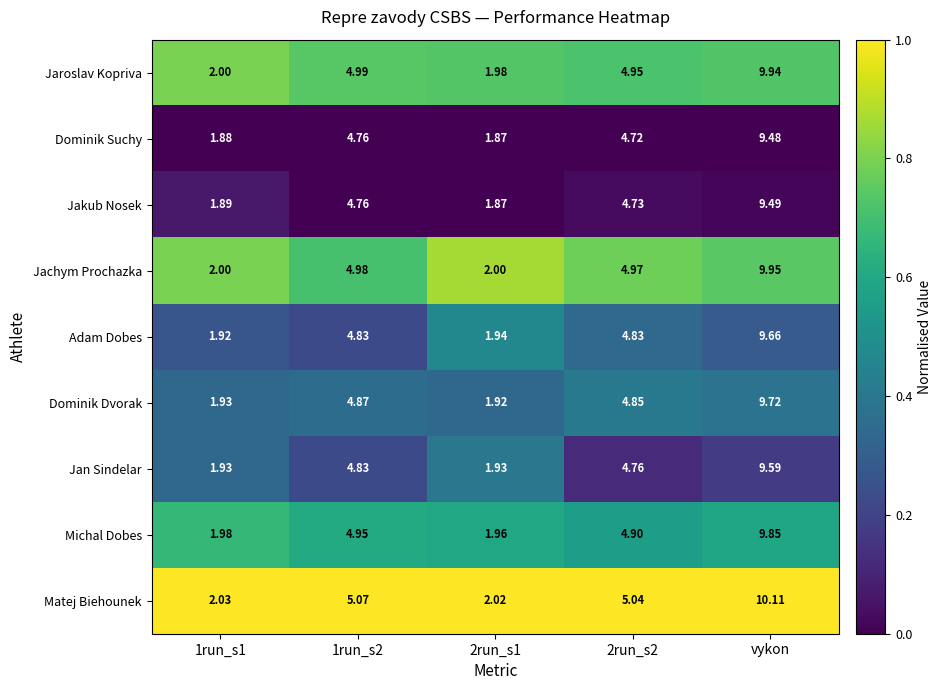

Rank the series by their maximum value, from lowest to highest.

Dominik Suchy, Jakub Nosek, Jan Sindelar, Adam Dobes, Dominik Dvorak, Michal Dobes, Jaroslav Kopriva, Jachym Prochazka, Matej Biehounek